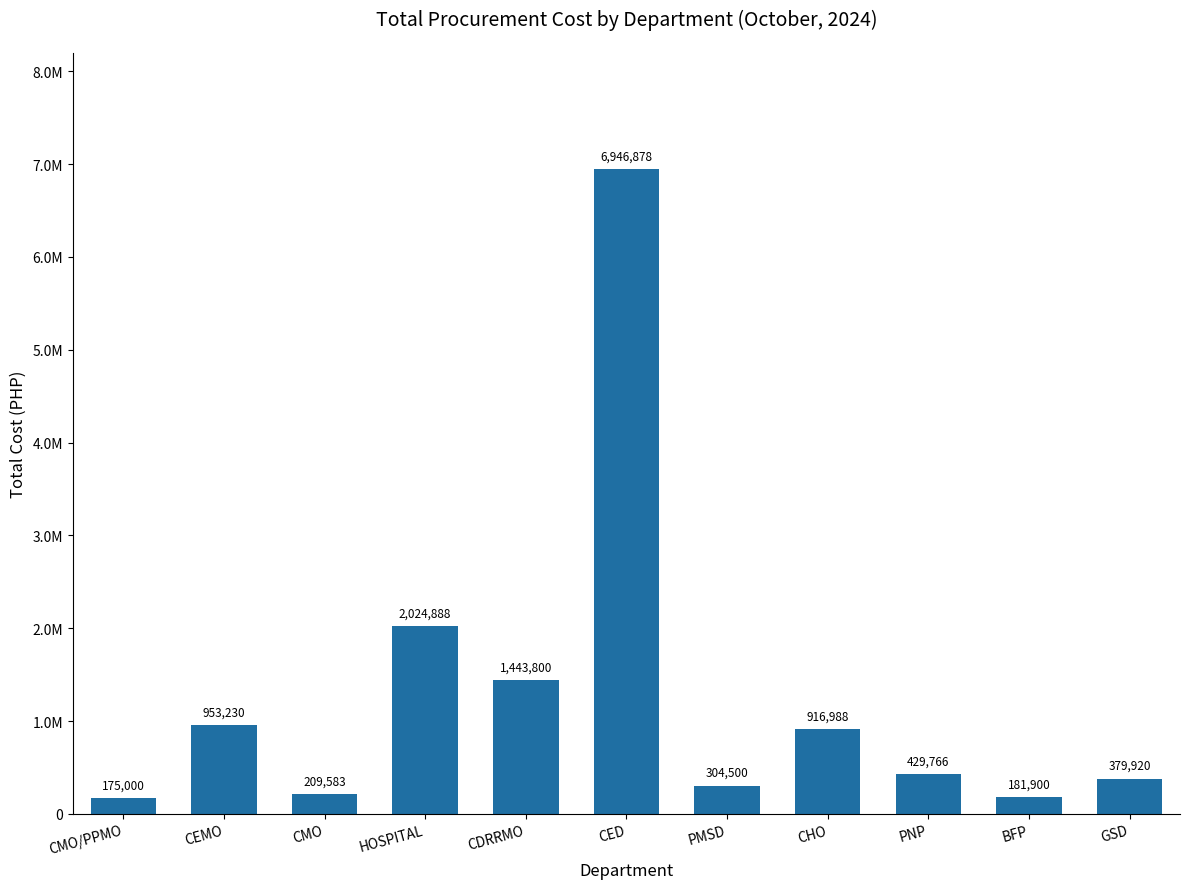

Where is the data nearest to the value 3560938?

HOSPITAL